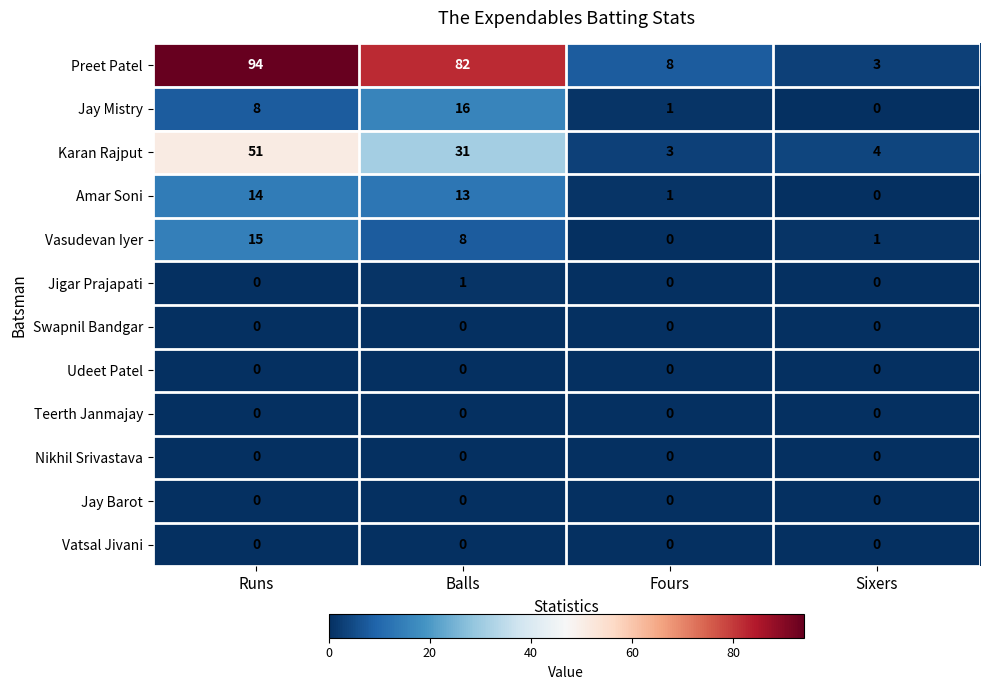

Which series changed the most between Runs and Fours?

Preet Patel